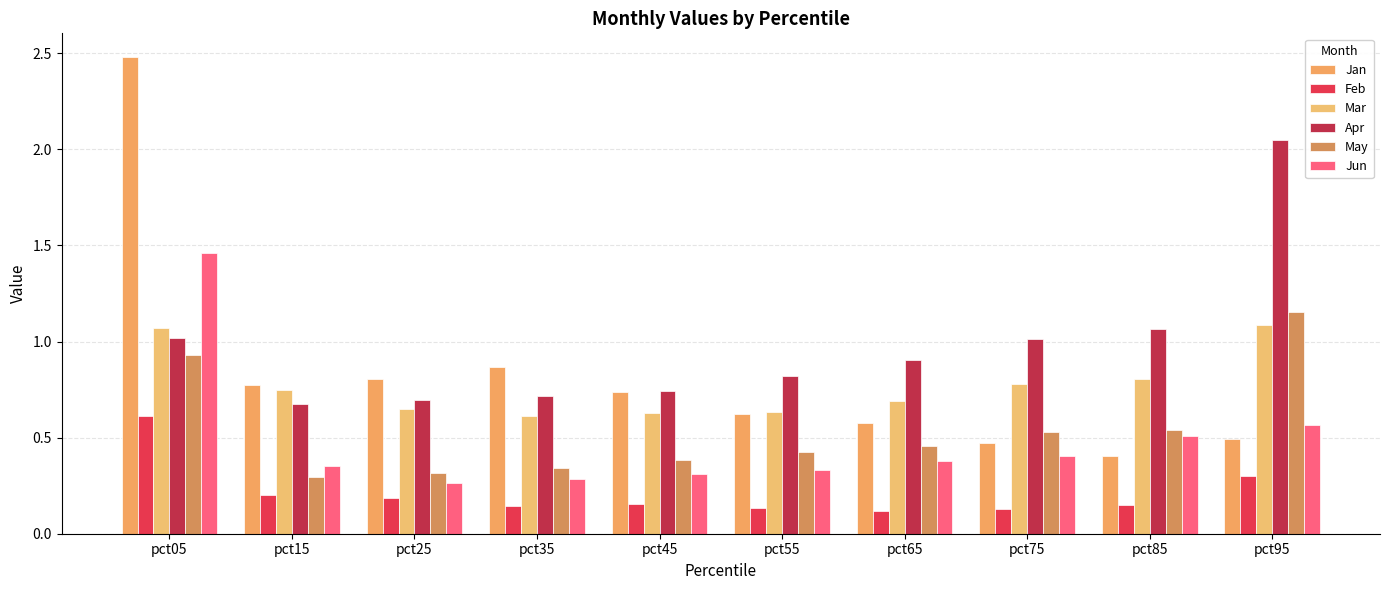

Does the chart contain any negative values?

No